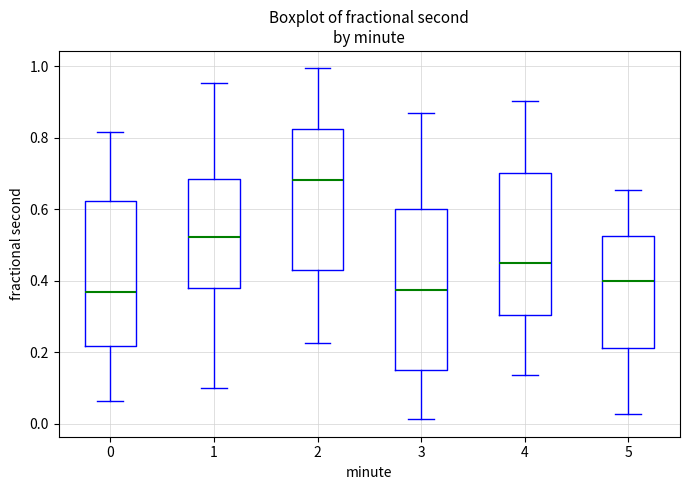

Comparing the boxes themselves (not the whiskers), which one is the tallest?

3